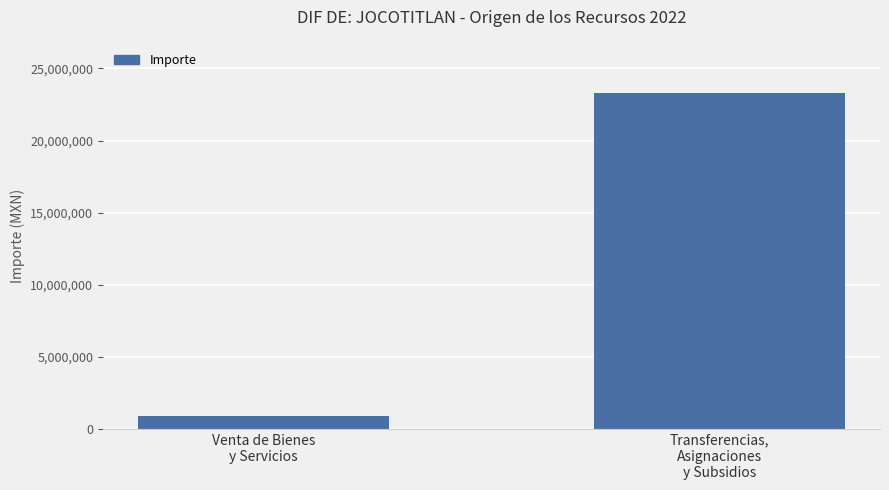

Reading left to right, what are all the values shown in this chart?

850000	23310000